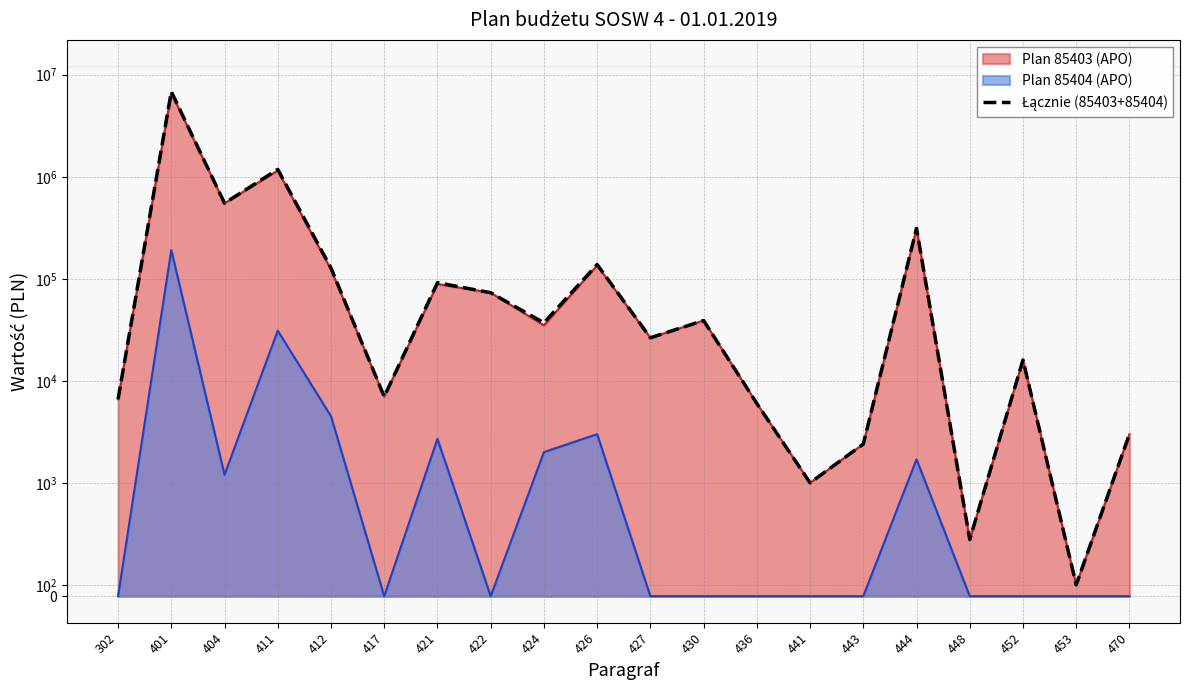

The chart shows a value of 26400 at 427. True or false?

True